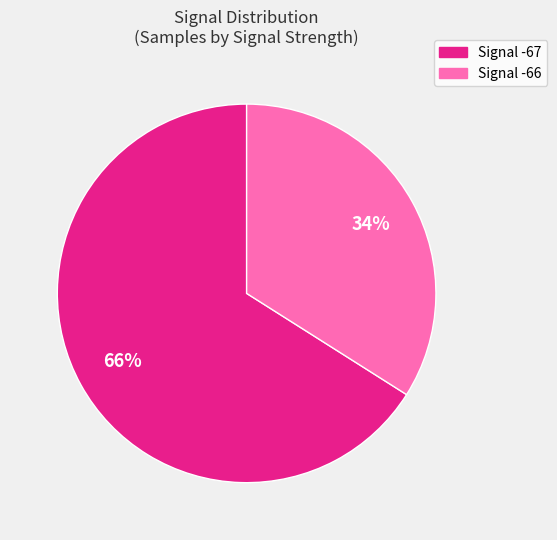

Does any single category account for the majority?

Yes